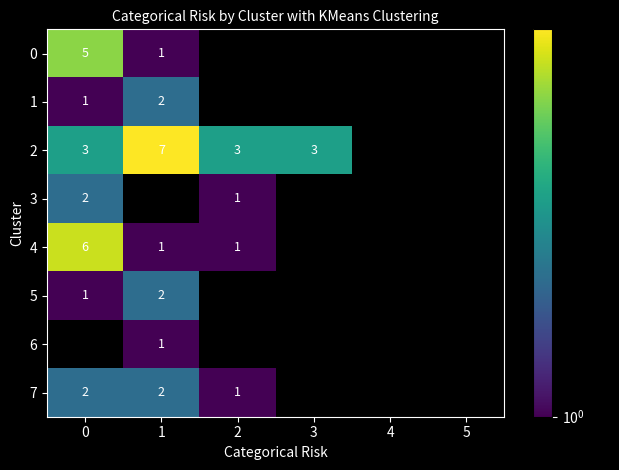

Count the number of data series in this chart.

8